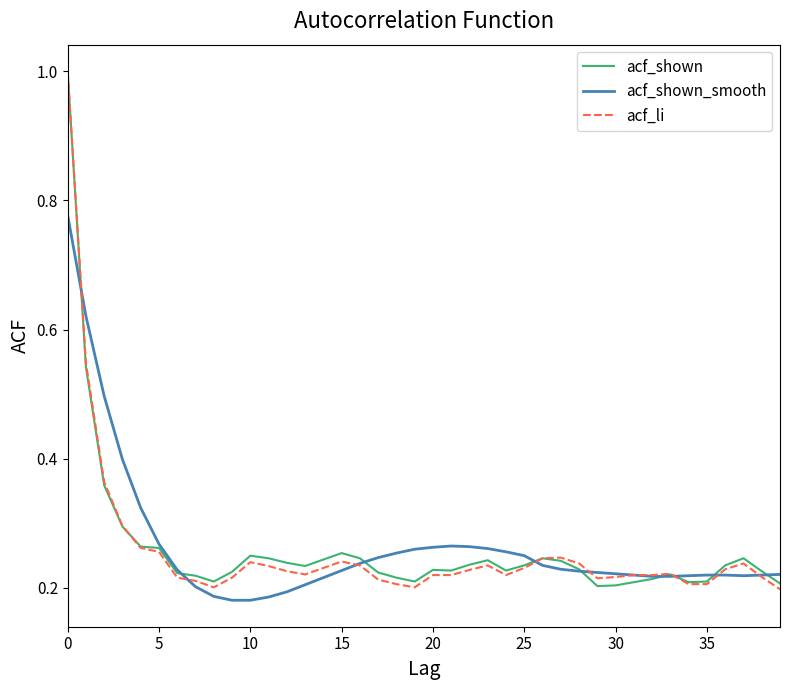

What is the greatest value displayed?

1.0